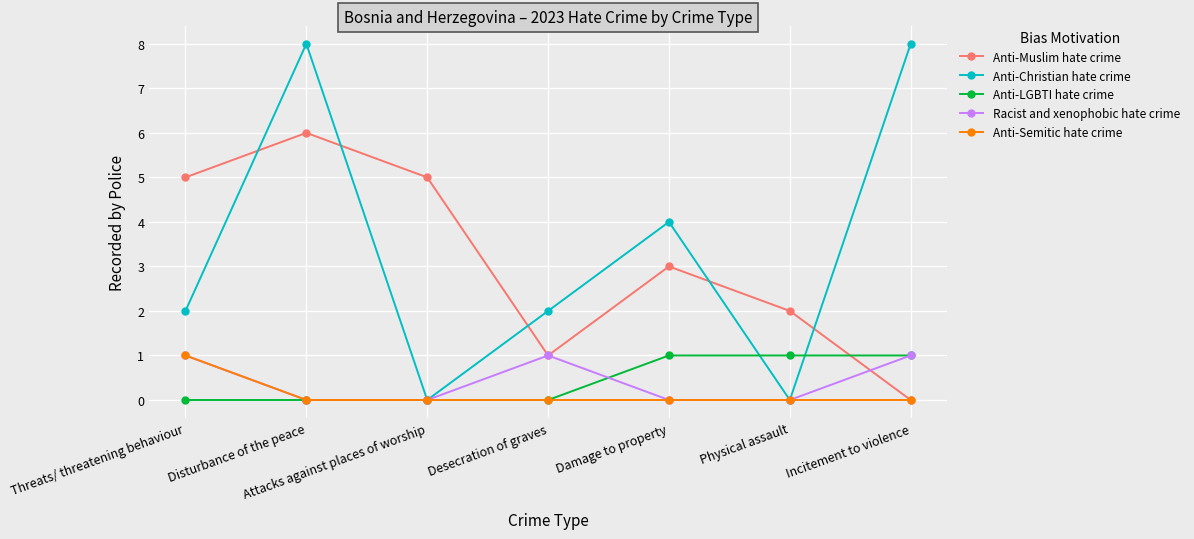

What is the greatest value displayed?

8